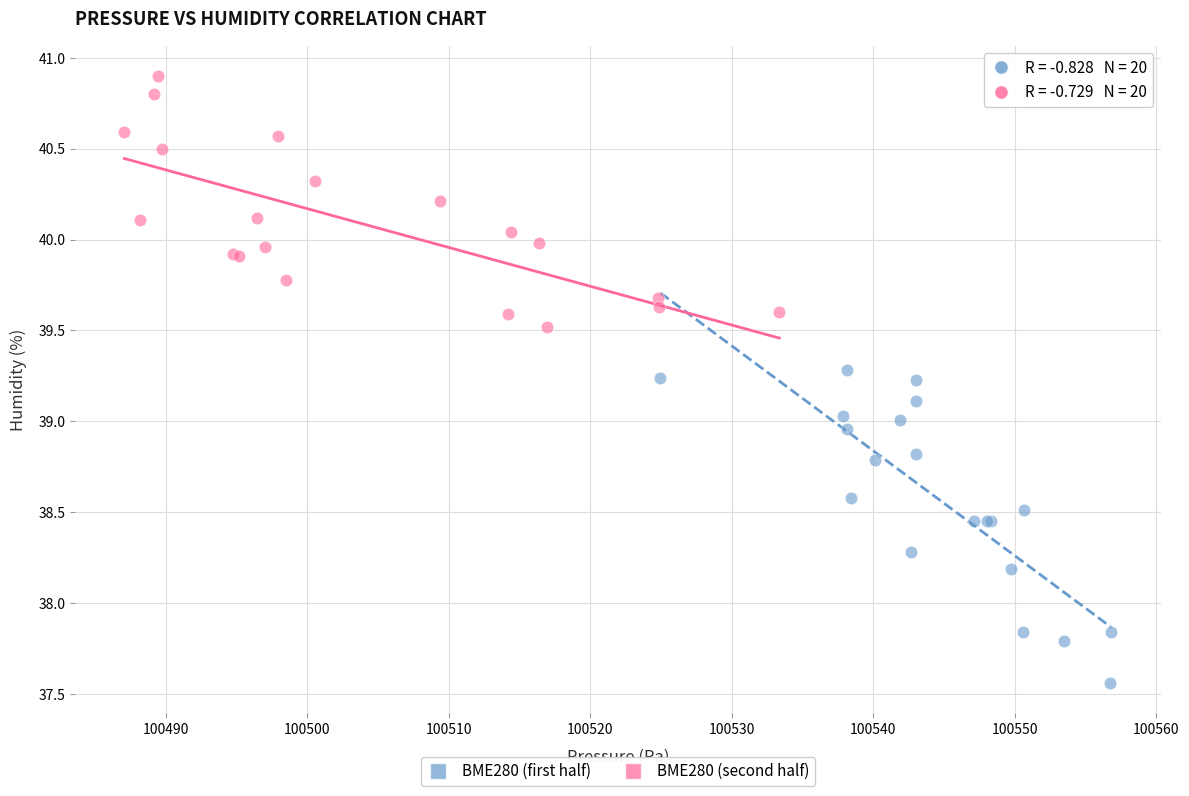

Which series has the largest Y range (max minus min)?

BME280 (first half)